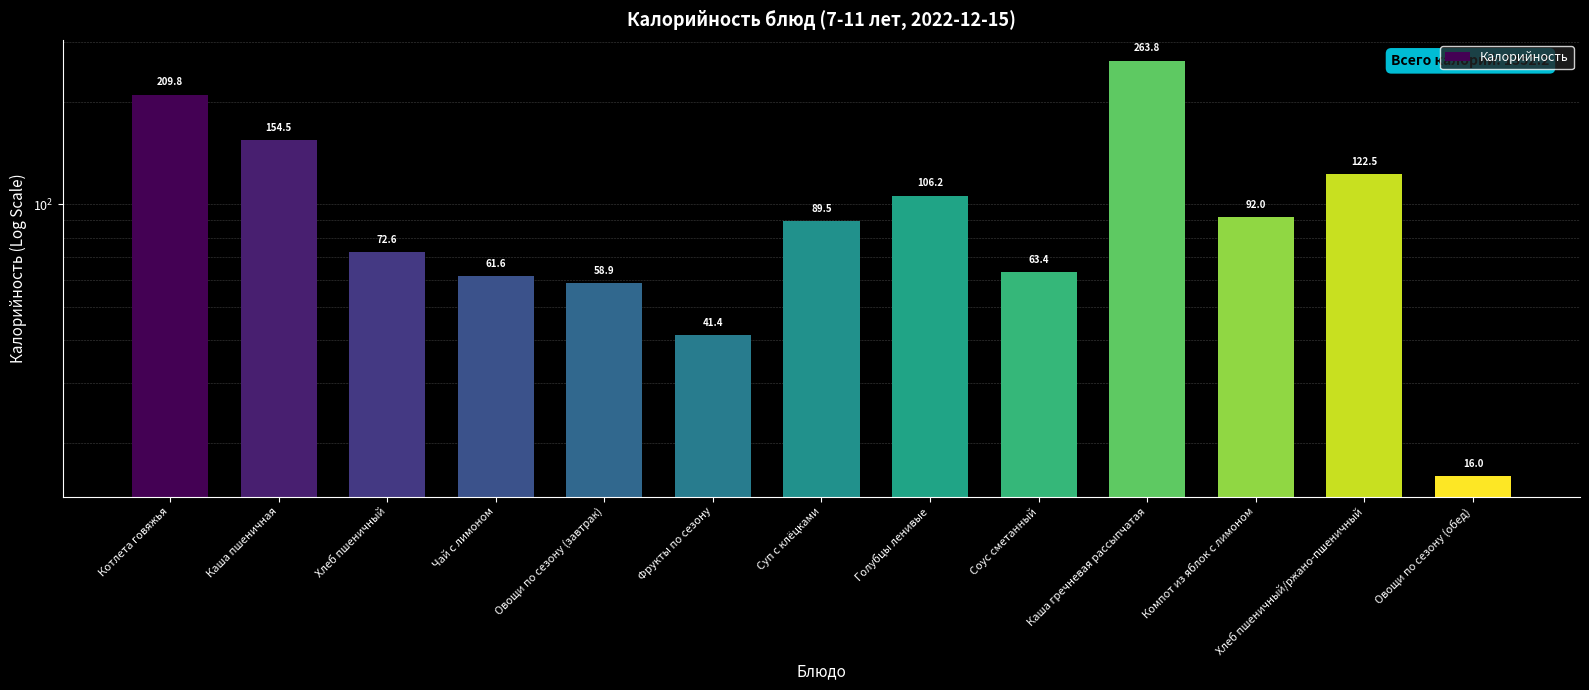

What is the label of the 8th bar from the left?

Голубцы ленивые